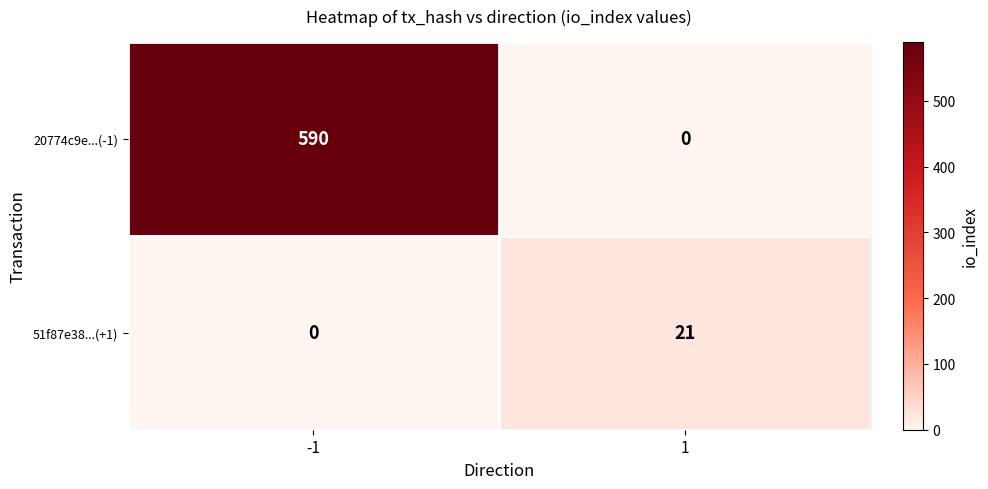

Reading left to right, what are all the values shown in this chart?

20774c9e...(-1): -1=590	1=0
51f87e38...(+1): -1=0	1=21